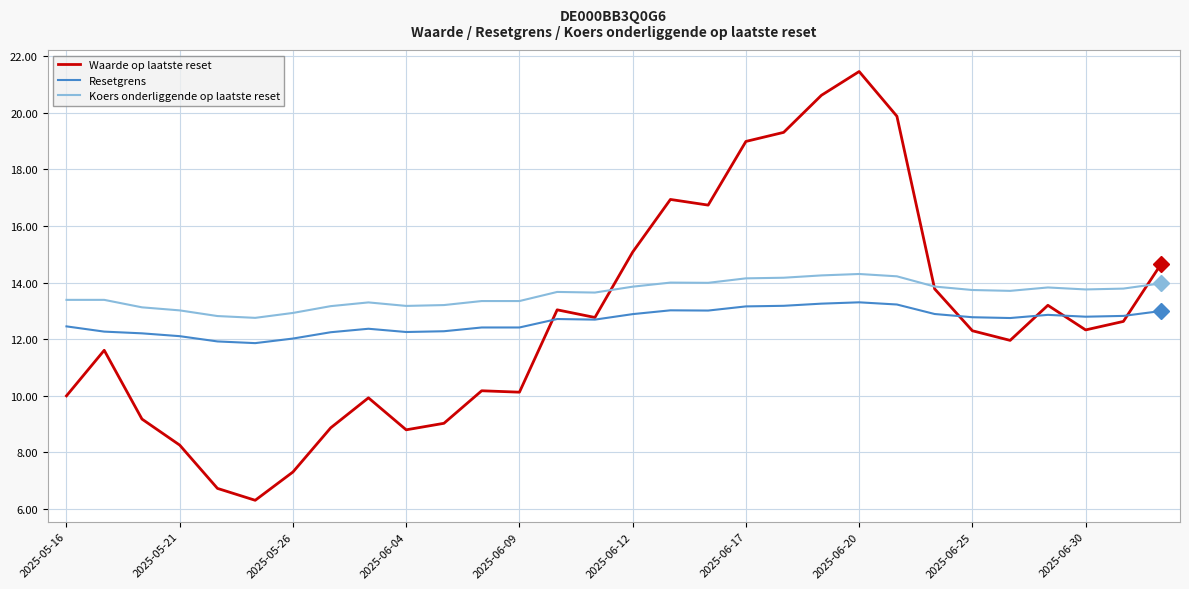

Which series has the largest range (max minus min)?

Waarde op laatste reset